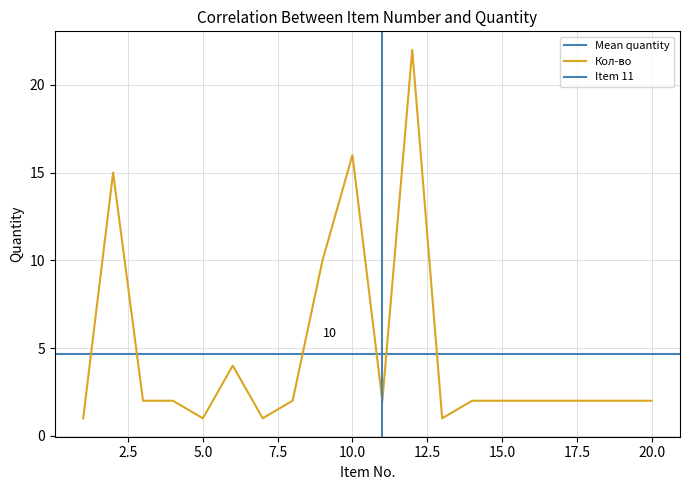

Which has a higher value, 15 or 7?

15